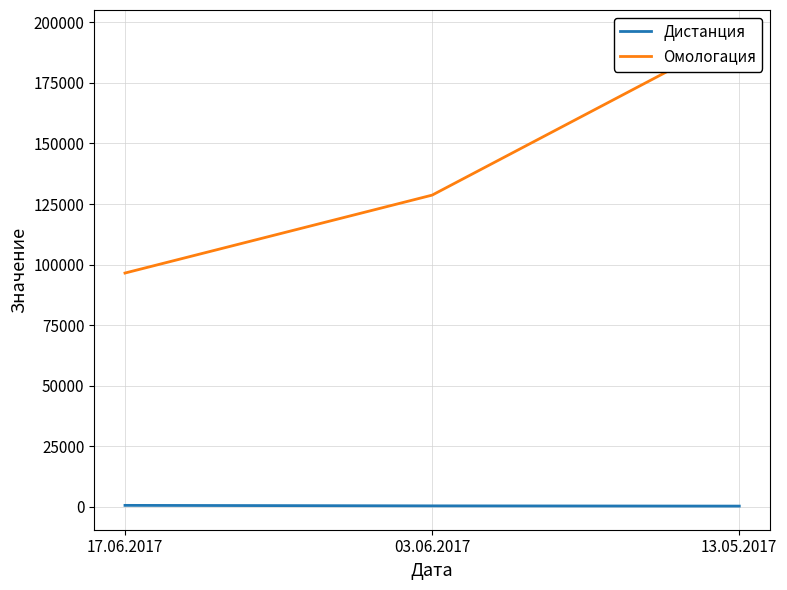

The Омологация series shows 220195 at 03.06.2017. True or false?

False